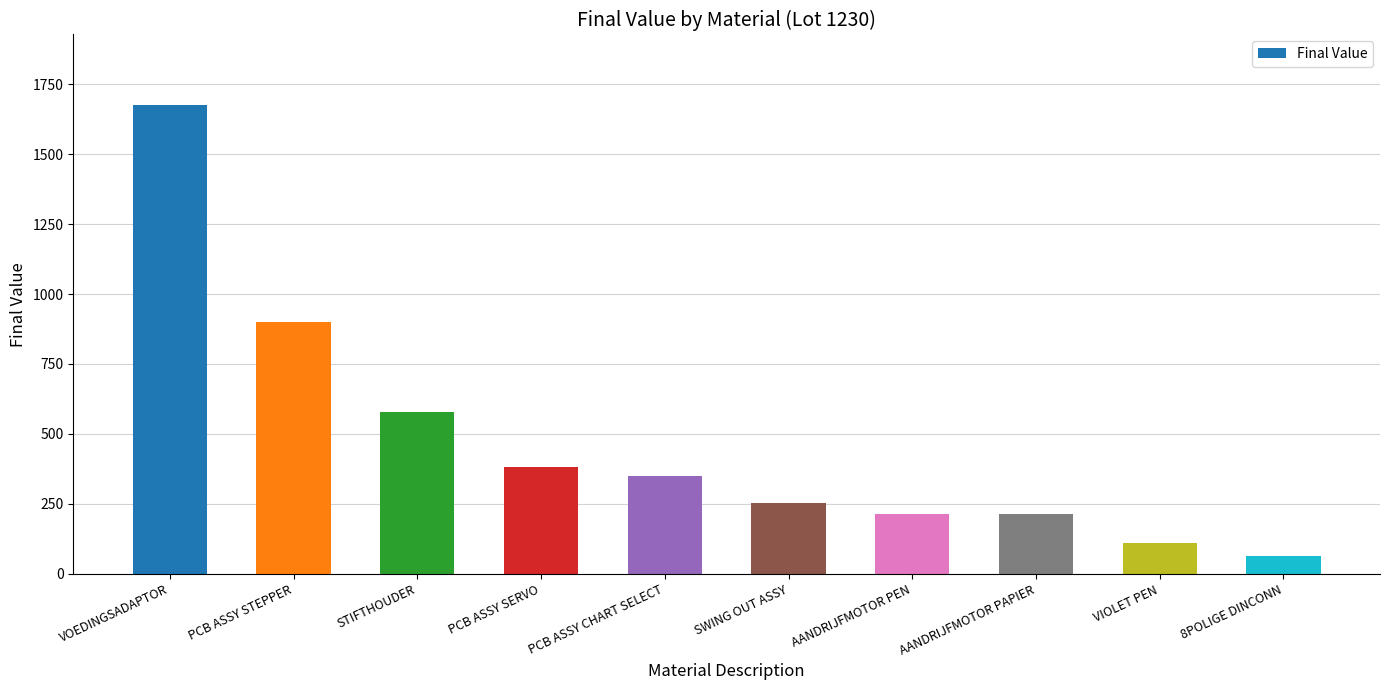

The chart shows a value of 252.2 at SWING OUT ASSY. True or false?

True